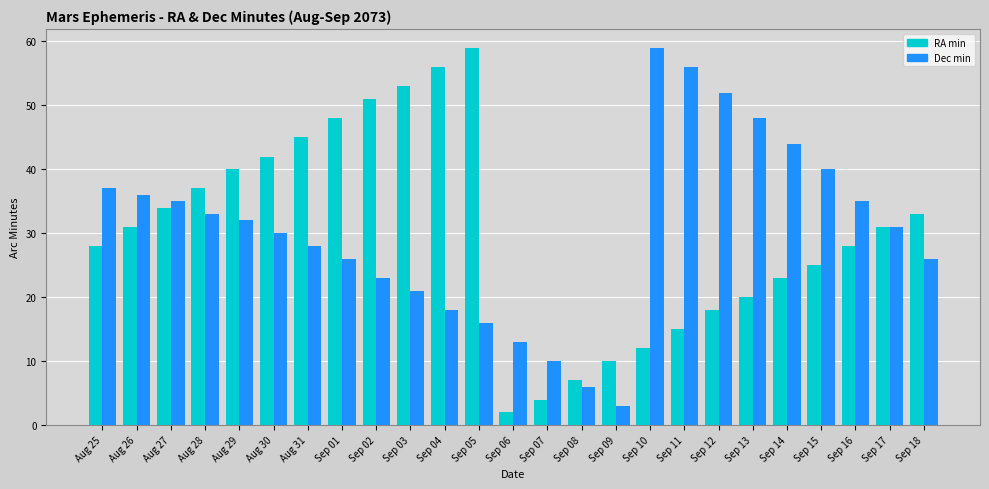

What is the total value across all series at Sep 06?

15